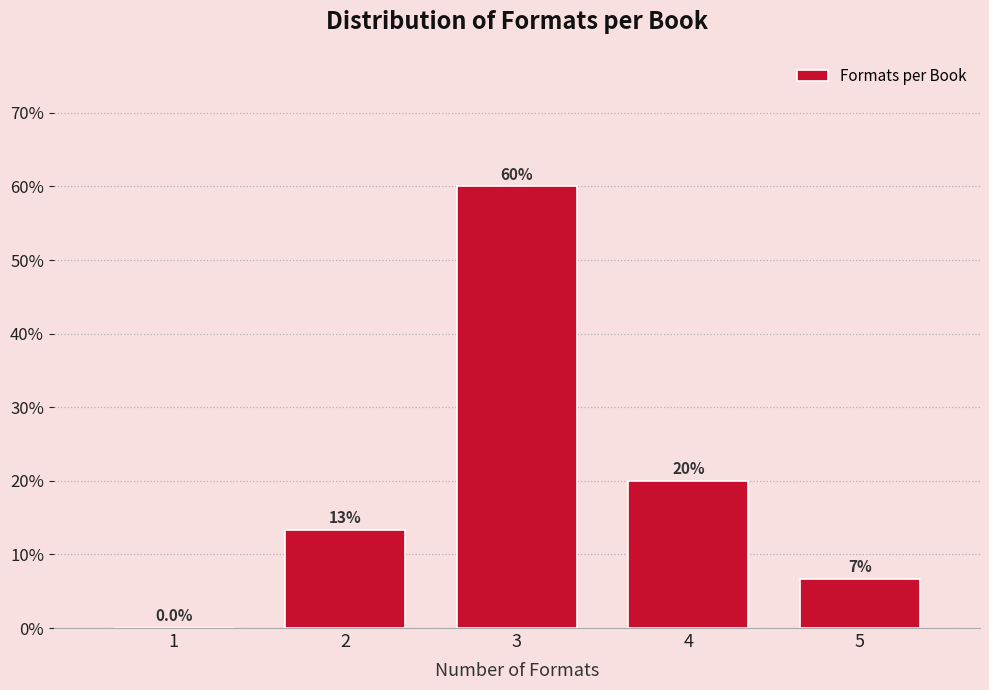

Are the bars horizontal?

No